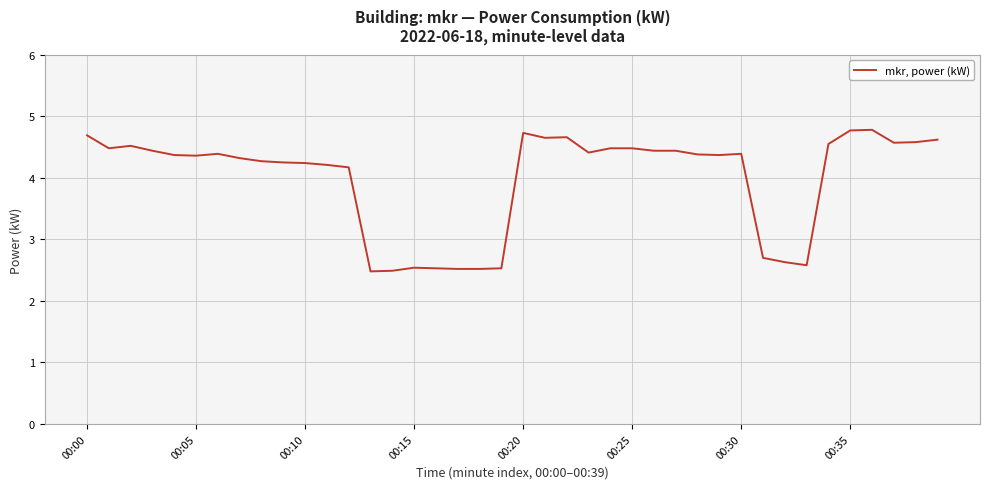

What is the maximum value shown in the chart?

4.8